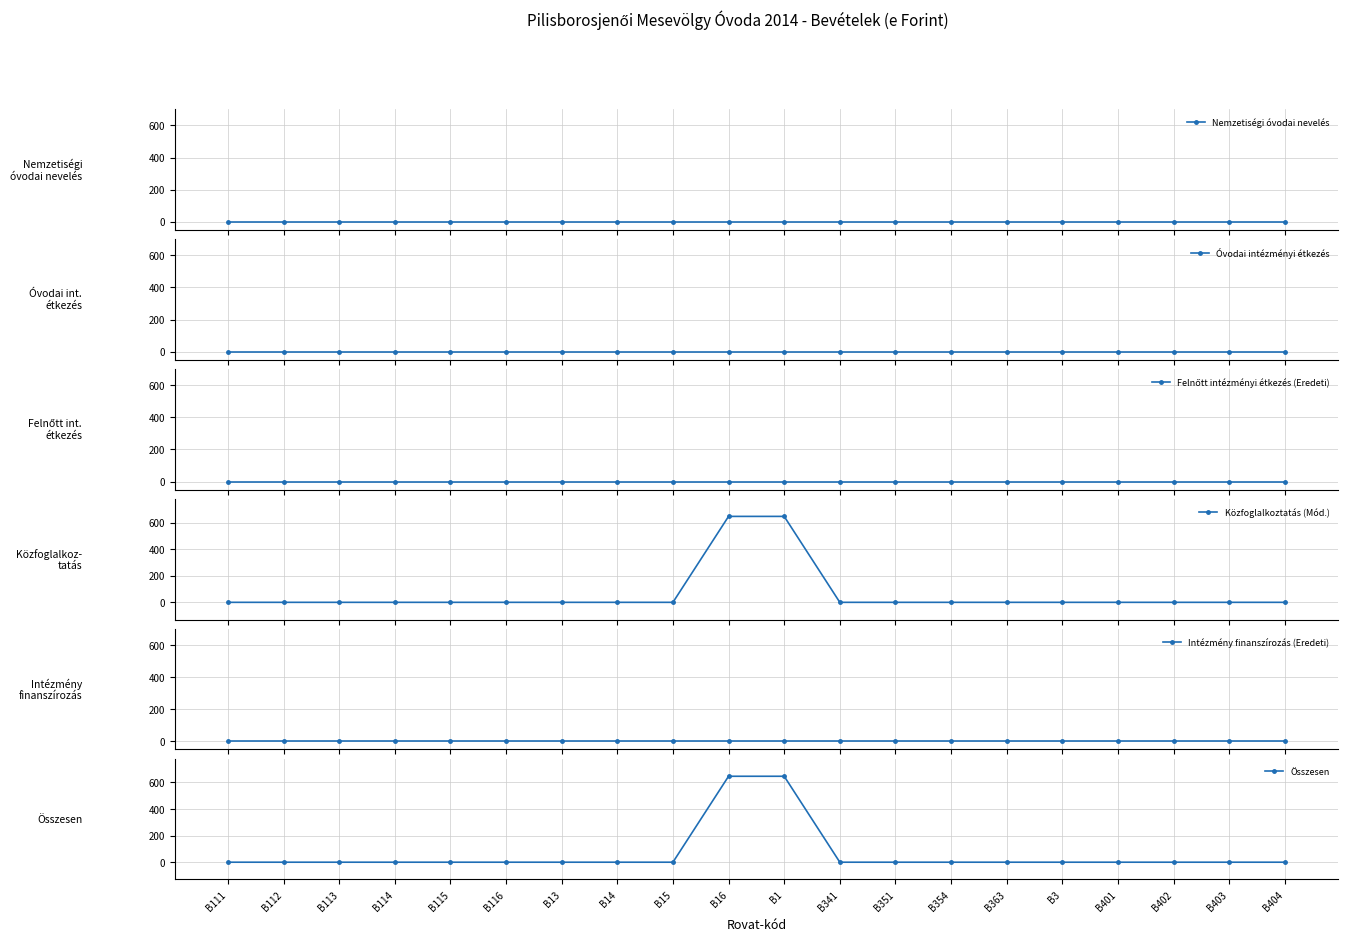

Reading right to left, list all the values displayed in this chart.

Nemzetiségi óvodai nevelés: 0	0	0	0	0	0	0	0	0	0	0	0	0	0	0	0	0	0	0	0
Óvodai intézményi étkezés: 0	0	0	0	0	0	0	0	0	0	0	0	0	0	0	0	0	0	0	0
Felnőtt intézményi étkezés (Eredeti): 0	0	0	0	0	0	0	0	0	0	0	0	0	0	0	0	0	0	0	0
Közfoglalkoztatás (Mód.): 0	0	0	0	0	0	0	0	0	646	646	0	0	0	0	0	0	0	0	0
Intézmény finanszírozás (Eredeti): 0	0	0	0	0	0	0	0	0	0	0	0	0	0	0	0	0	0	0	0
Összesen: 0	0	0	0	0	0	0	0	0	646	646	0	0	0	0	0	0	0	0	0